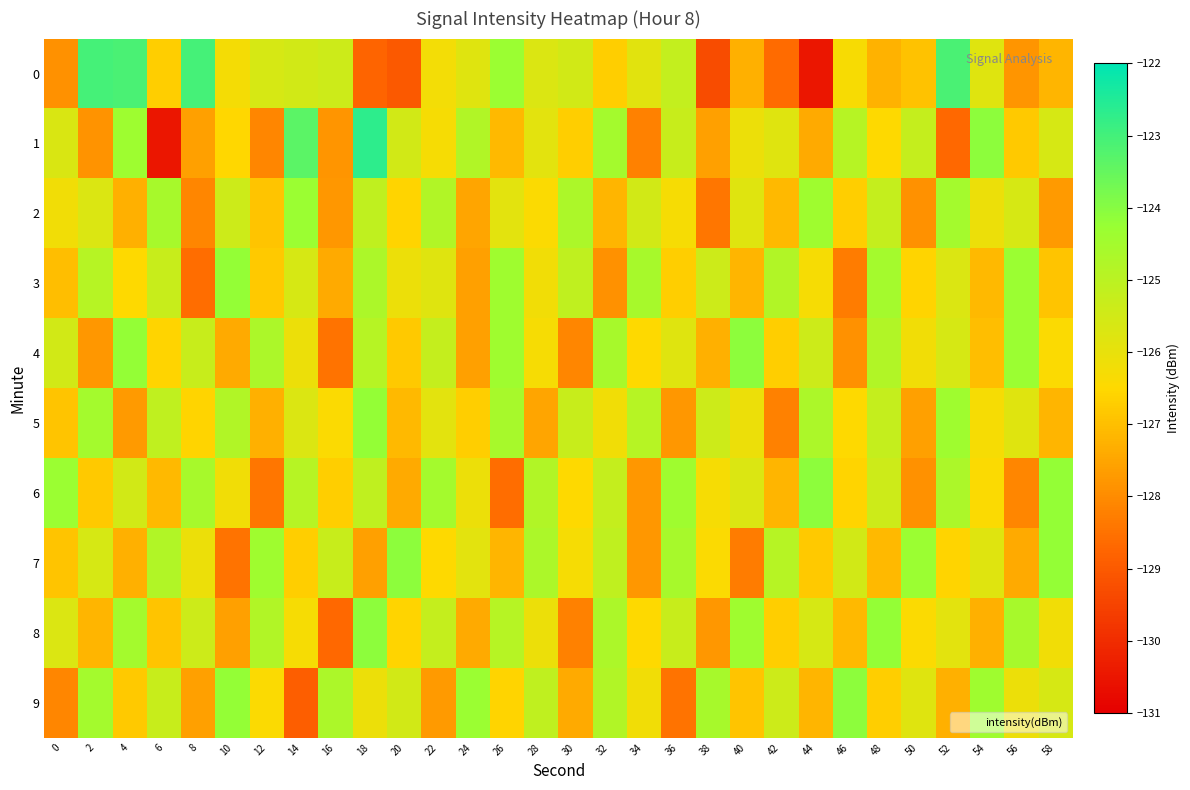

Count the number of data series in this chart.

10